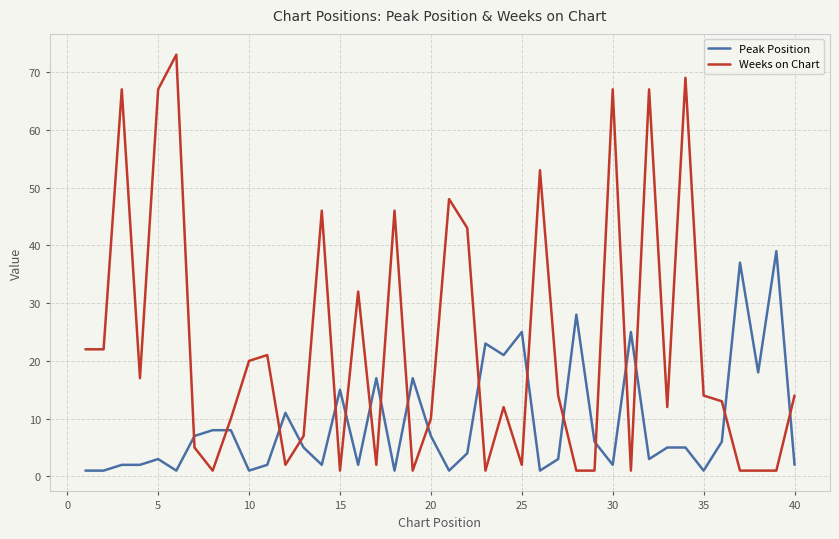

What is the maximum value shown in the chart?

73